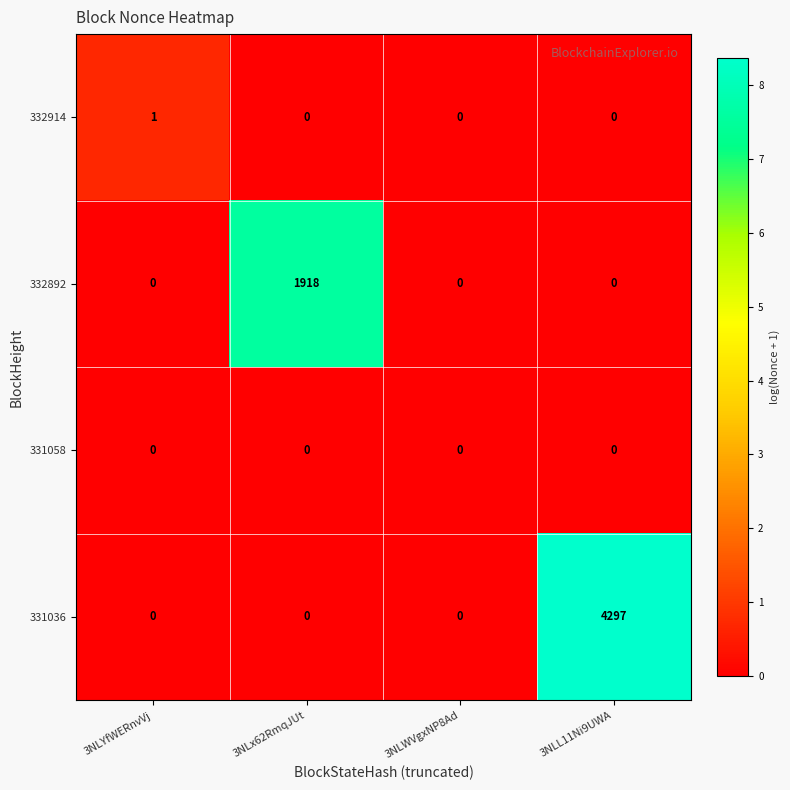

Is it true that 332892 equals 1055 at 3NLWVgxNP8Ad?

False